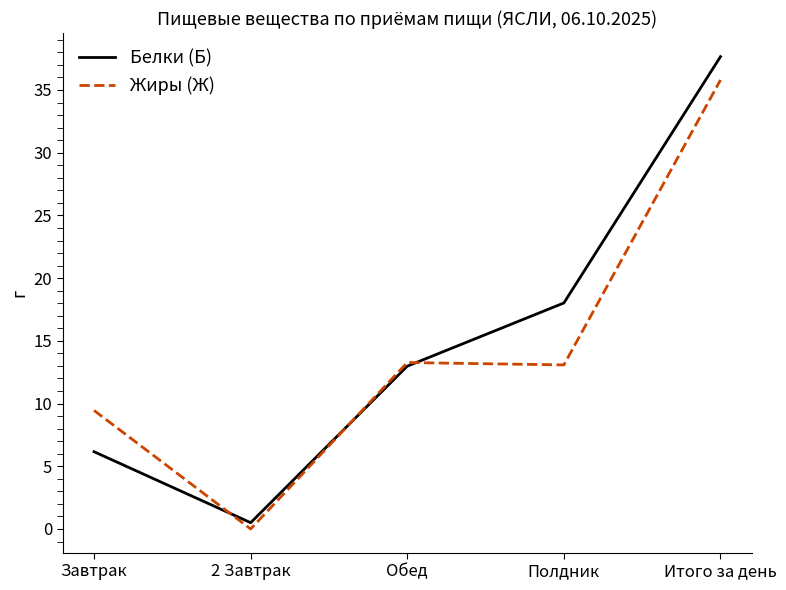

What is the sum of the Белки (Б) values at Обед and Полдник?

31.0